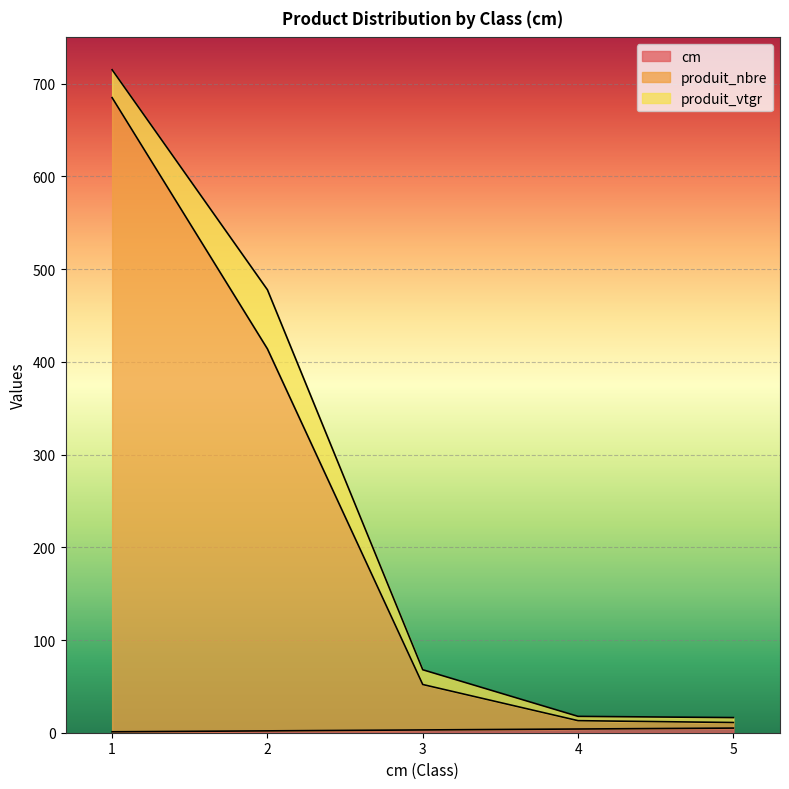

True or false: cm and produit_nbre cross at least once.

False